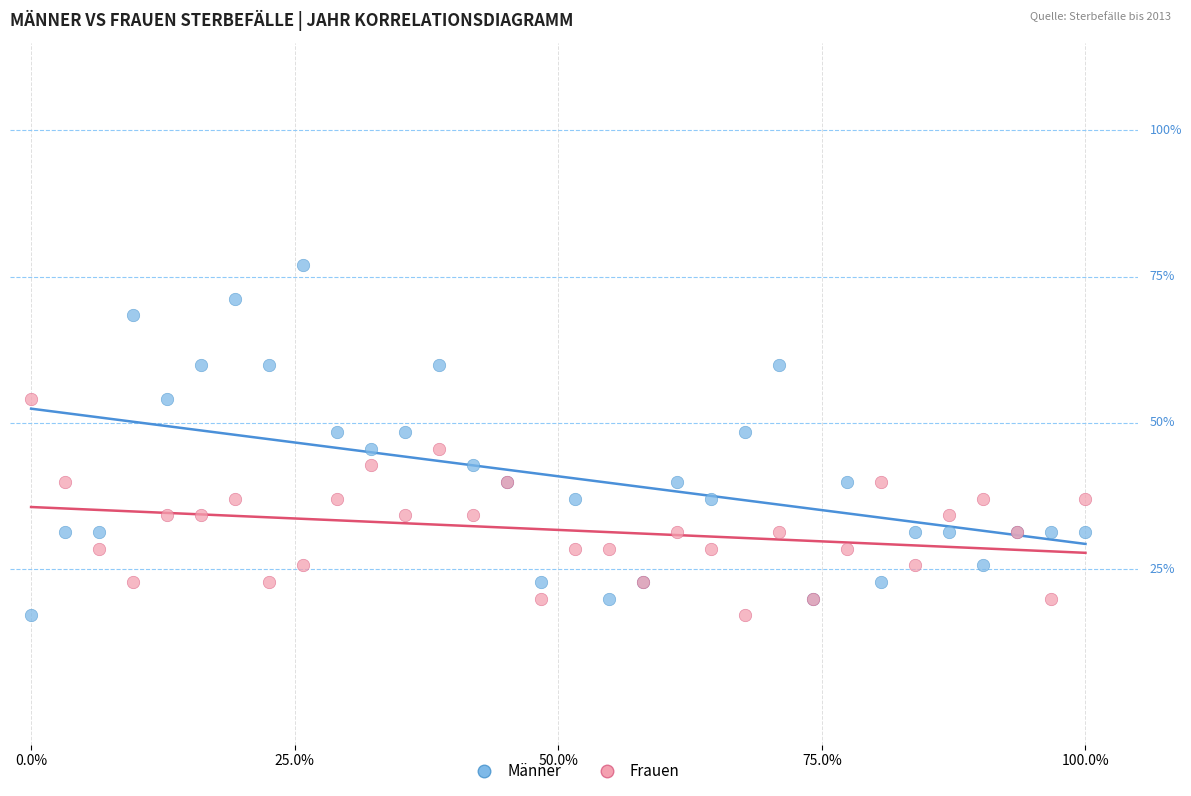

What are all the series names shown in the legend?

Männer, Frauen